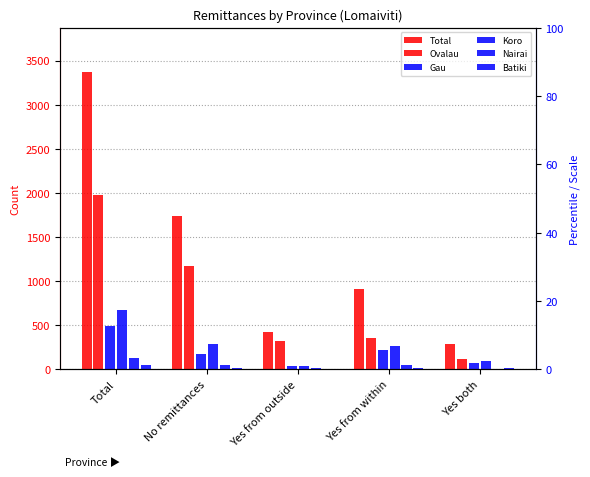

Rank the series by their maximum value, from lowest to highest.

Batiki, Nairai, Gau, Koro, Ovalau, Total